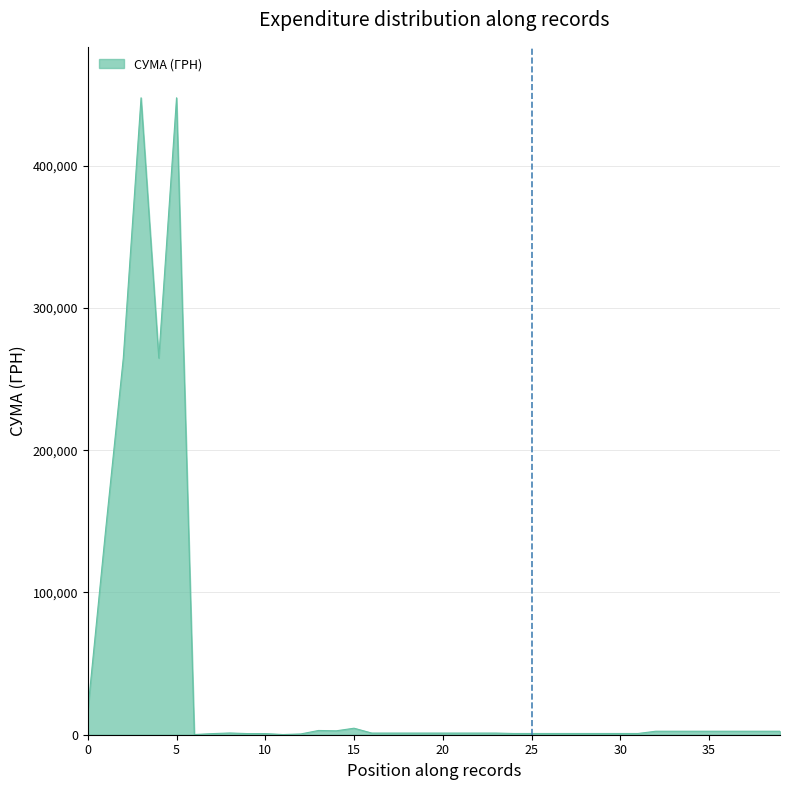

What is the difference between the maximum and minimum values?

447553.1